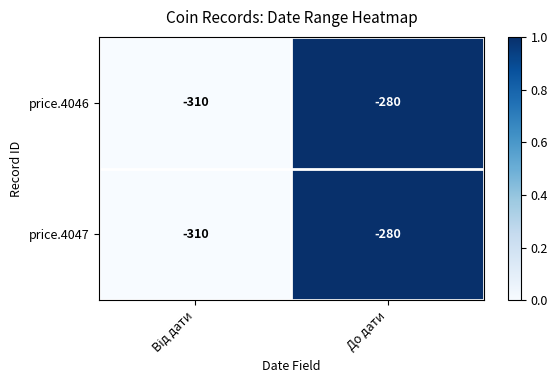

What is the minimum value for price.4047?

-310